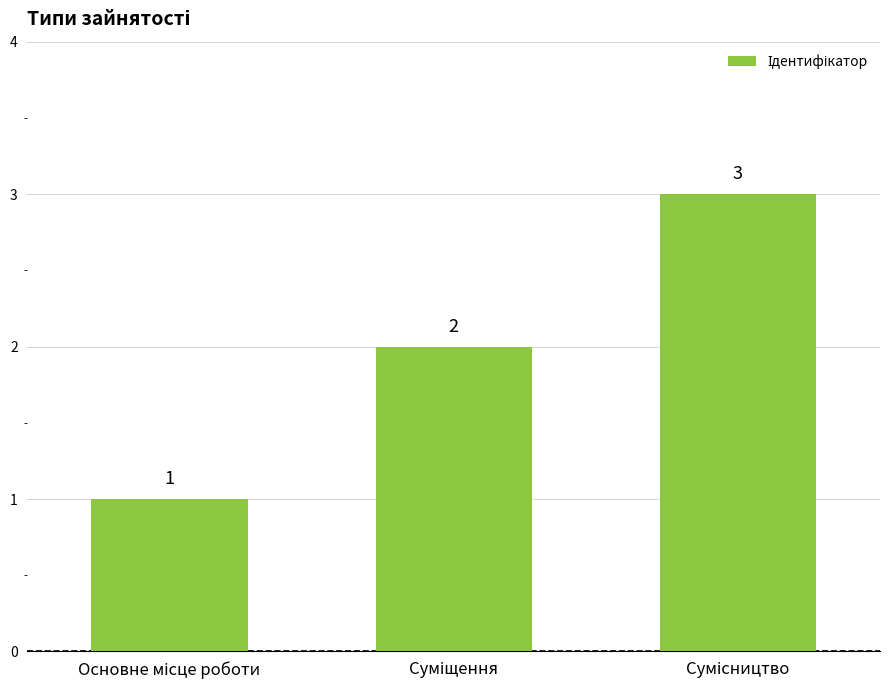

What is the value of the 3rd bar from the left?

3